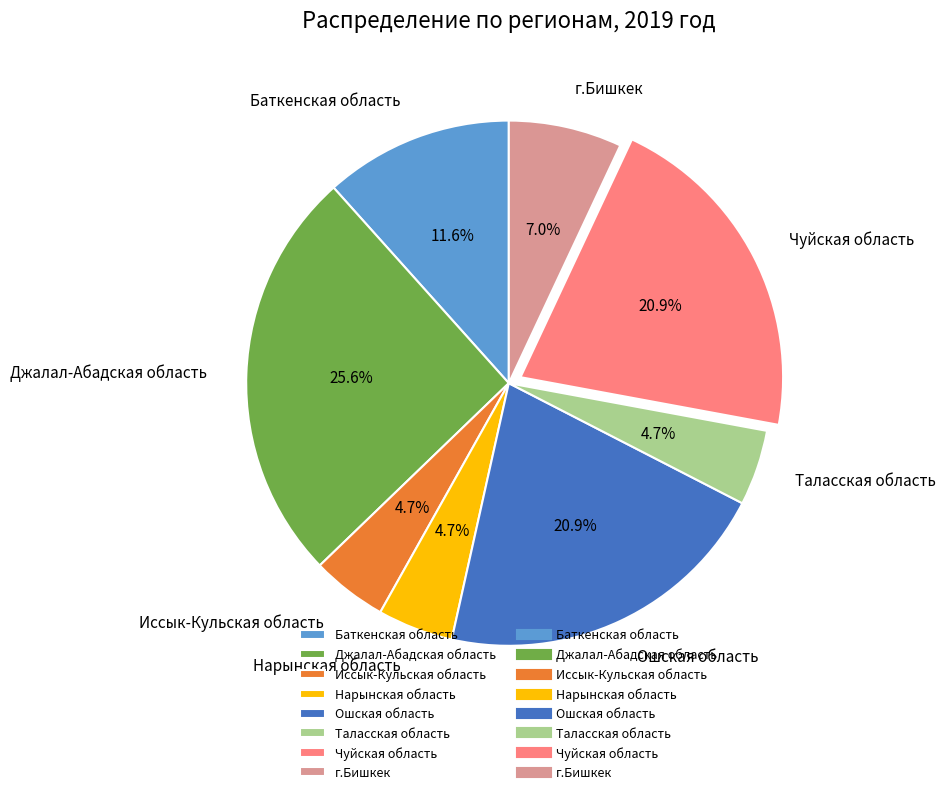

To the nearest percent, what is the average slice percentage?

12%